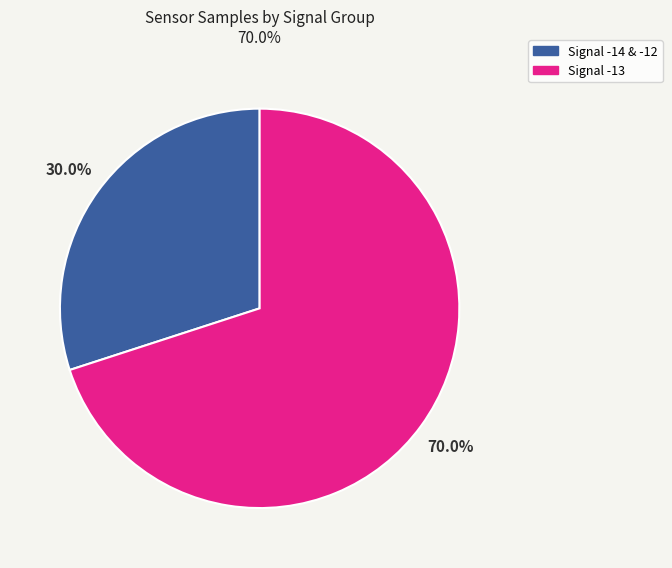

Does any single category account for the majority?

Yes